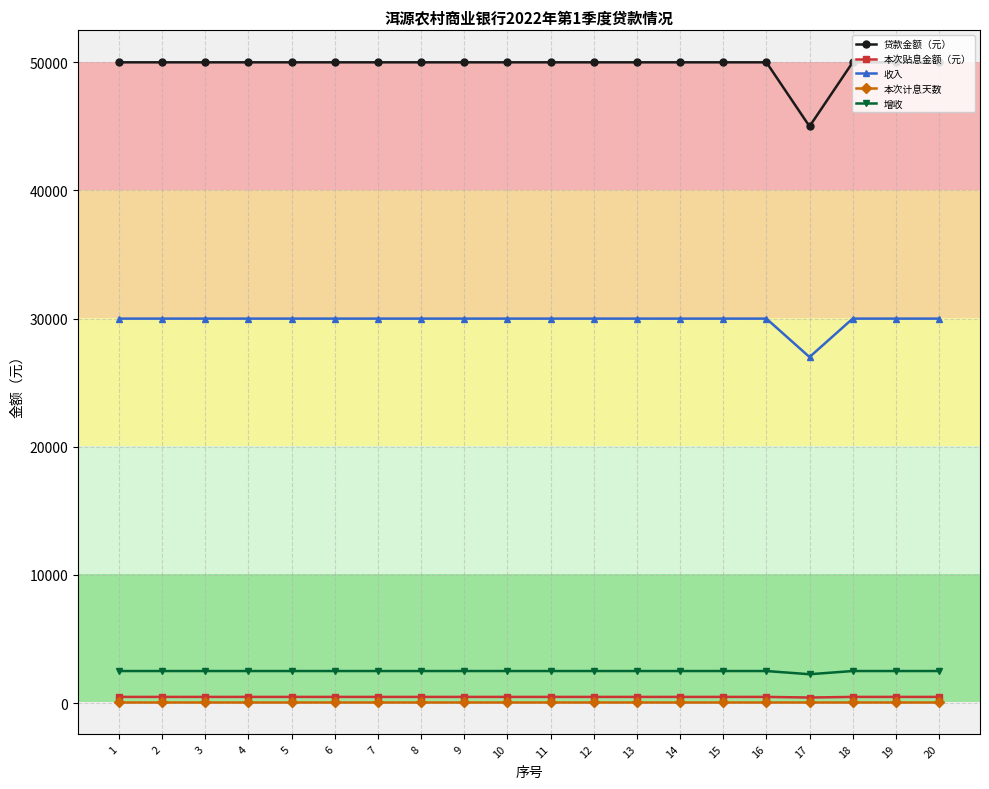

What is the maximum value for 本次计息天数?

90.0